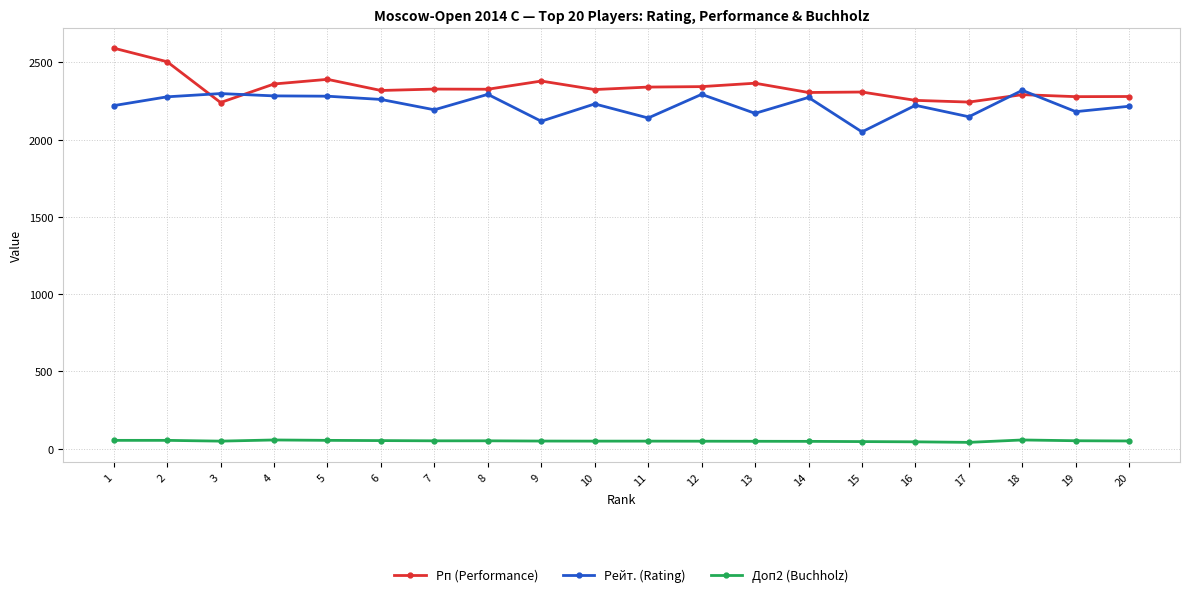

True or false: Рп (Performance) has more than 0 interior local peaks.

True